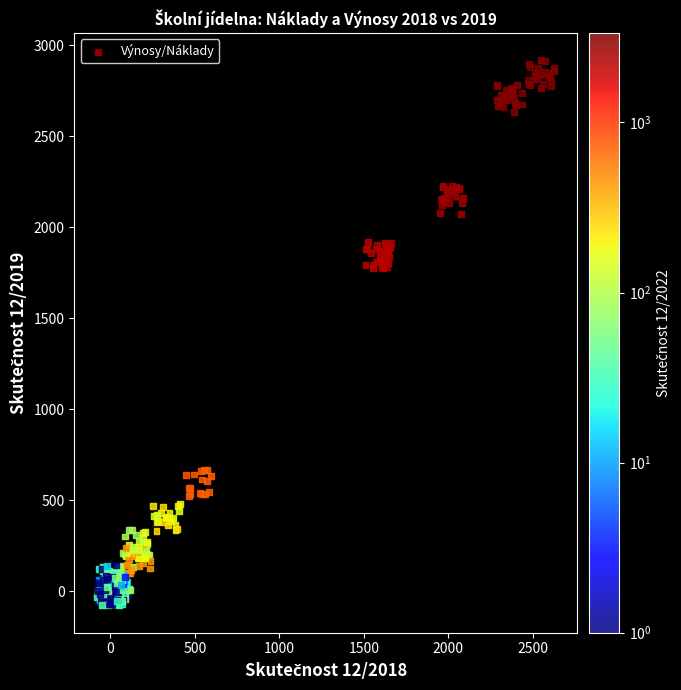

What is the range of X values (max minus min)?

2703.9